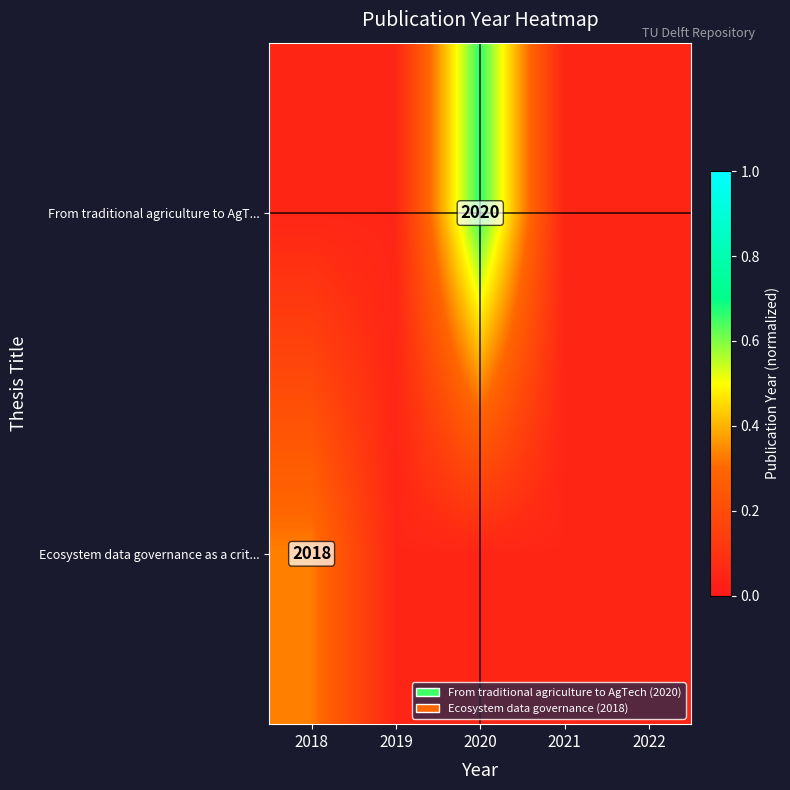

Which series changed the most between 2021 and 2022?

From traditional agriculture to AgT...